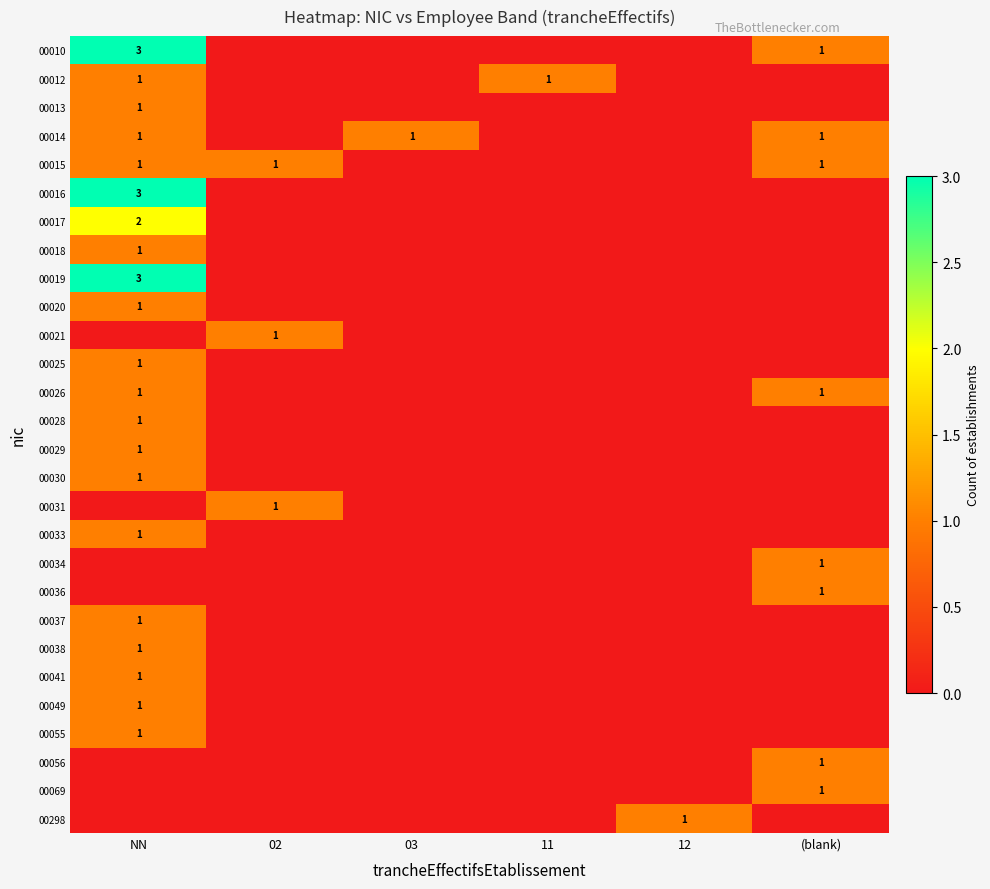

The 00031 series shows 1 at 02. True or false?

True